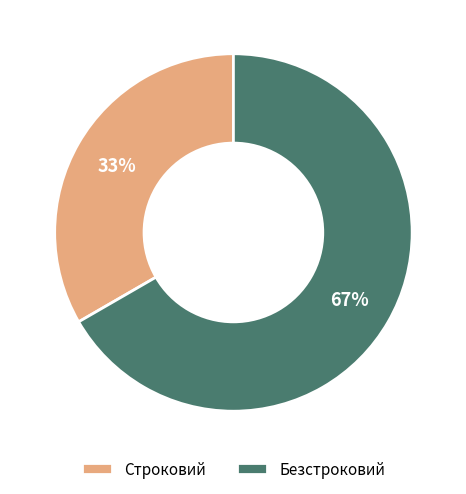

The Безстроковий slice represents 74% of the pie. True or false?

False